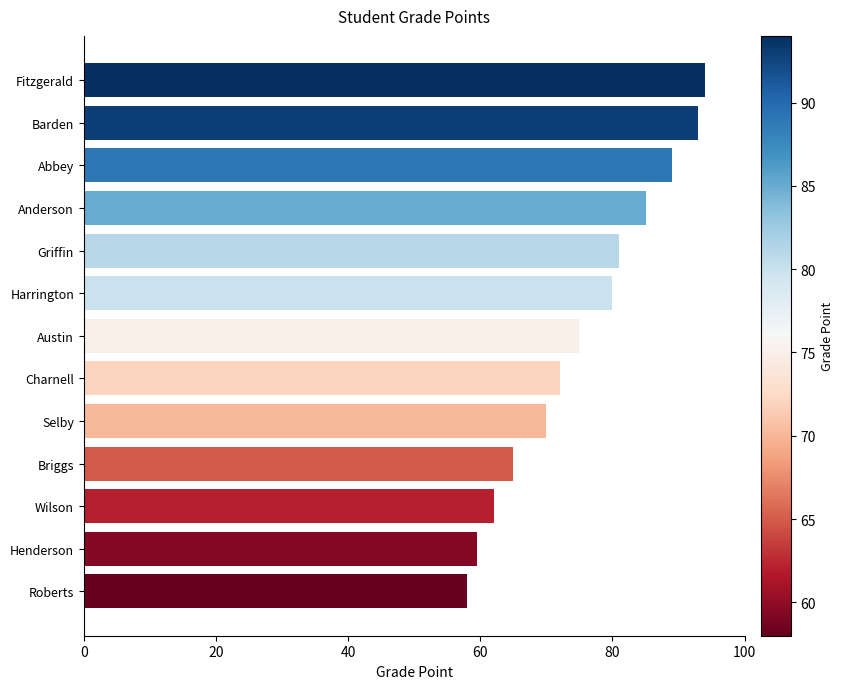

Rank the categories by value from lowest to highest.

Roberts, Henderson, Wilson, Briggs, Selby, Charnell, Austin, Harrington, Griffin, Anderson, Abbey, Barden, Fitzgerald